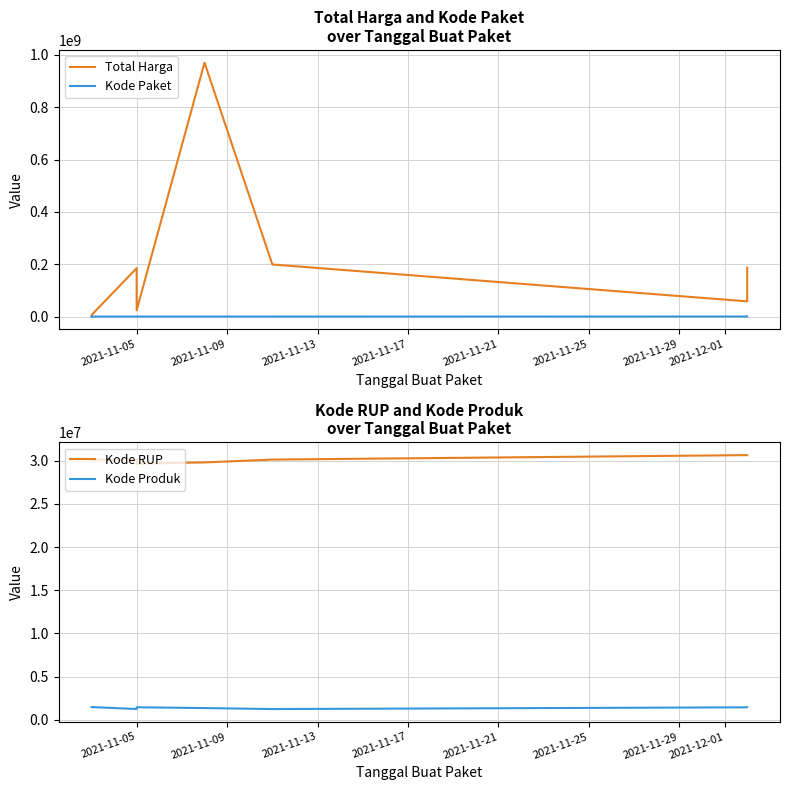

What are all the series names shown in the legend?

Total Harga, Kode Paket, Kode RUP, Kode Produk